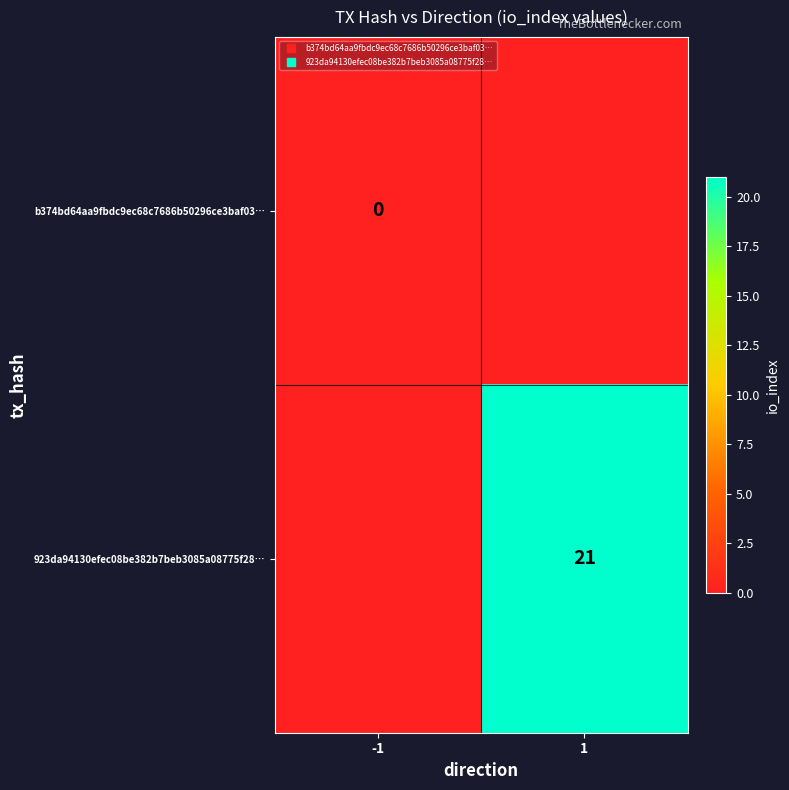

At how many categories does at least one series exceed 2?

1